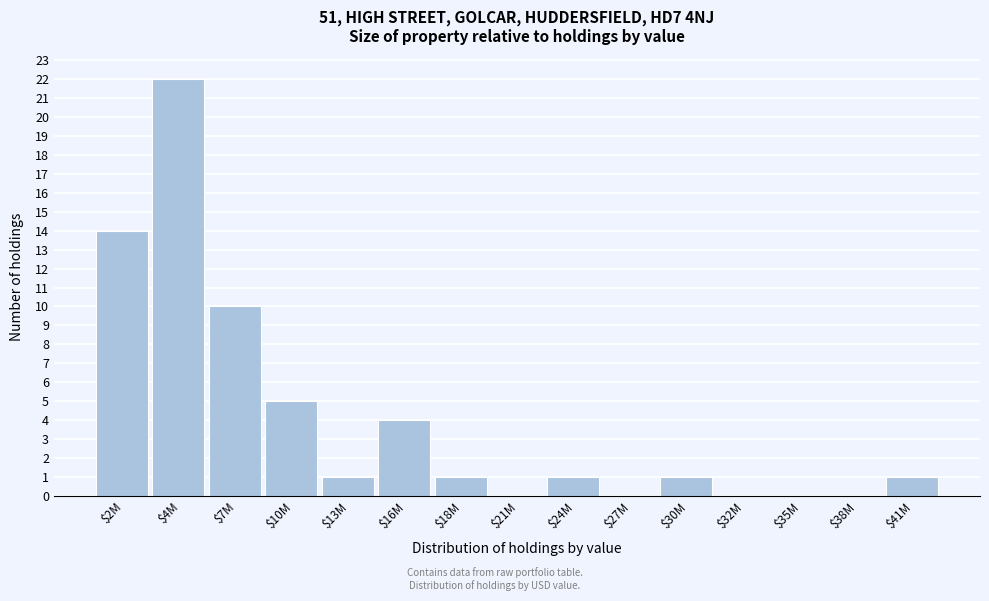

At which label is the value closest to 11?

$7M